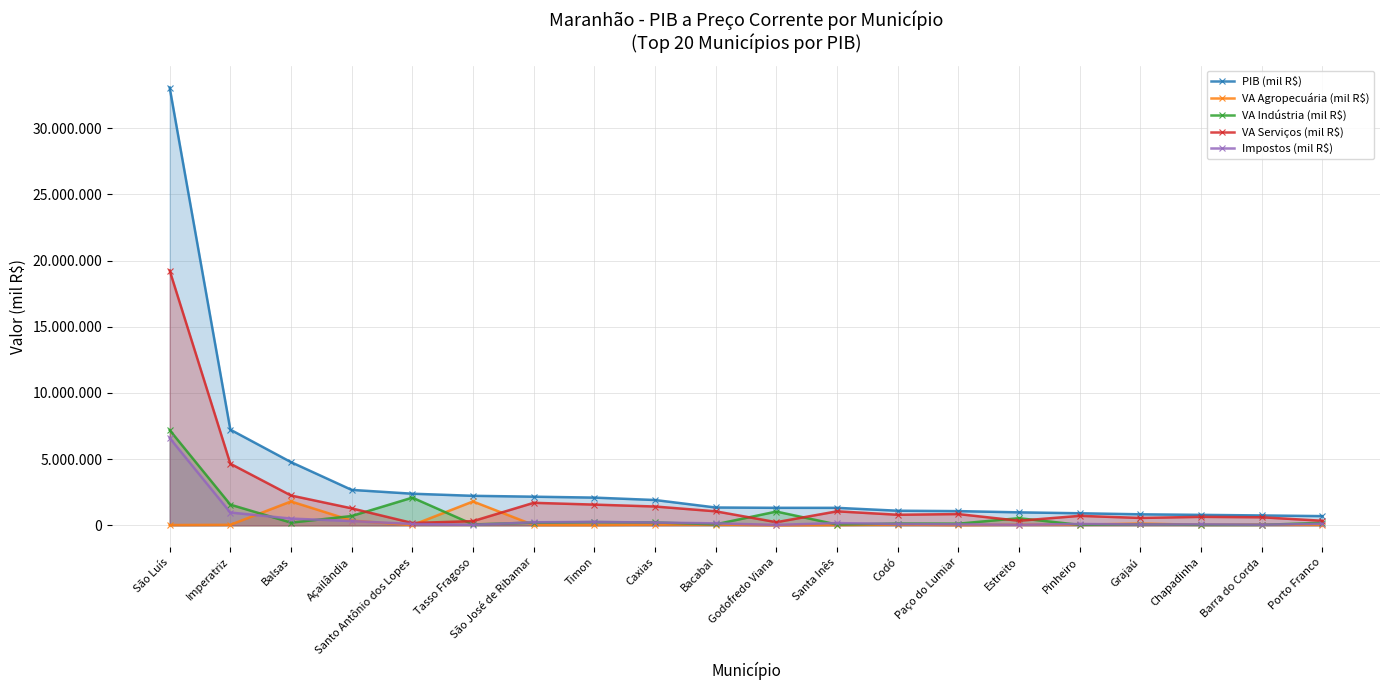

What is the approximate value of VA Serviços (mil R$) at Santo Antônio dos Lopes?

177513.9